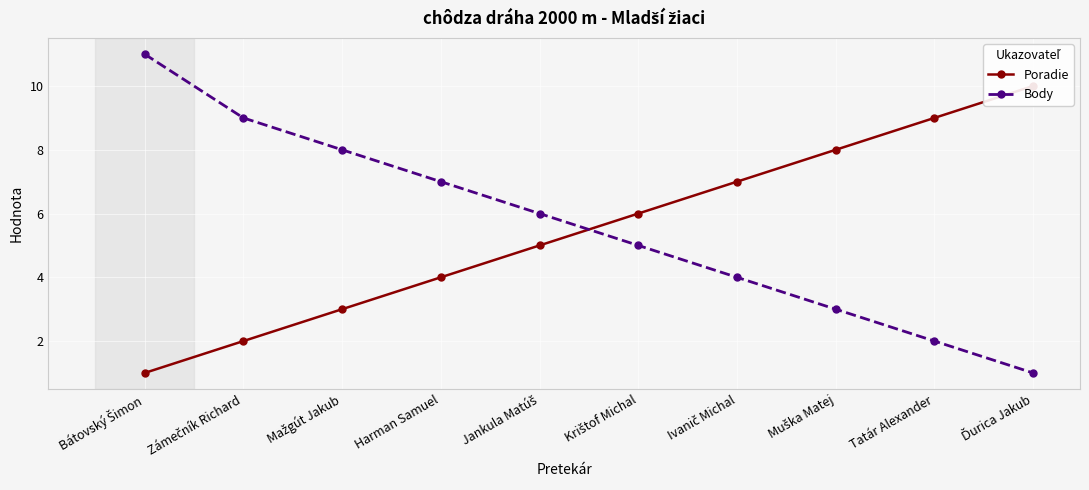

List the series in order of their peak value, highest first.

Body, Poradie